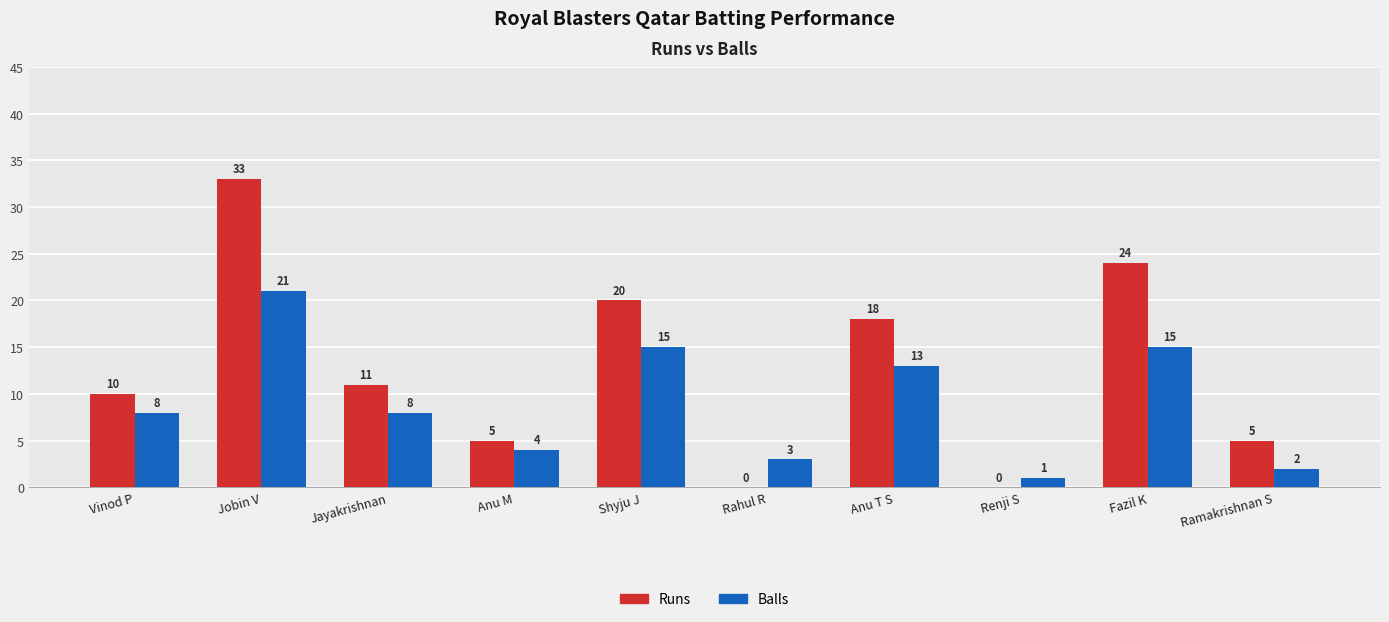

What is the sum of the Runs values at Ramakrishnan S and Jobin V?

38